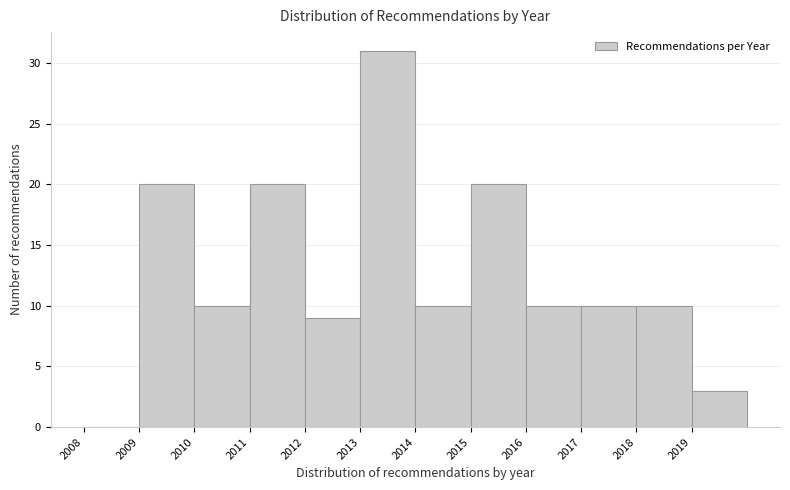

How tall is the bar that spans 2015 to 2016 on the x-axis? The values are not printed on the chart, so give them approximately, as read against the axis.

20